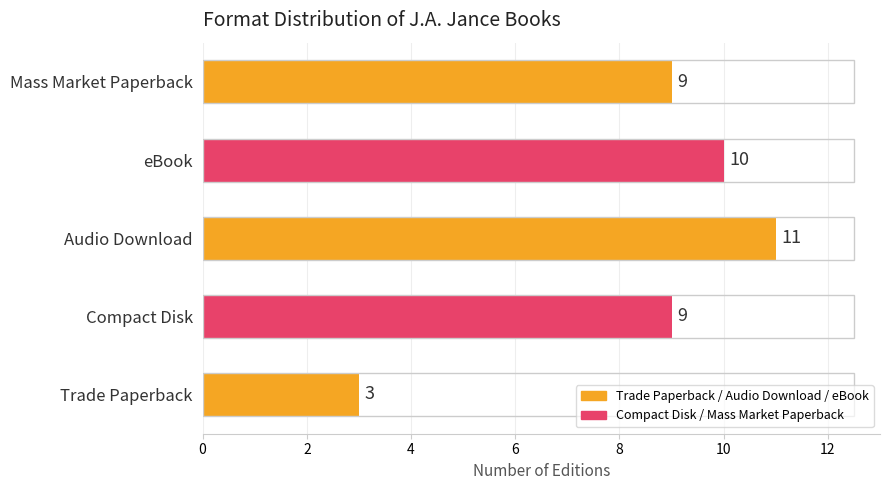

Approximately how many times larger is the value at eBook compared to Audio Download?

0.9